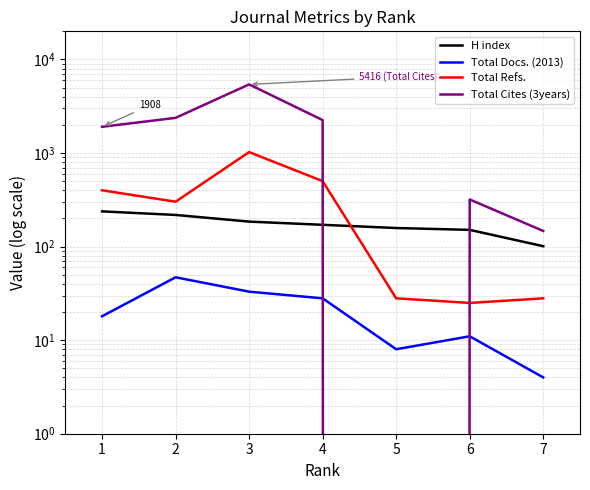

Reading left to right, extract all data points from this chart.

H index: 238	218	185	171	158	151	101
Total Docs. (2013): 18	47	33	28	8	11	4
Total Refs.: 400	302	1024	501	28	25	28
Total Cites (3years): 1908	2378	5416	2251	0	319	147